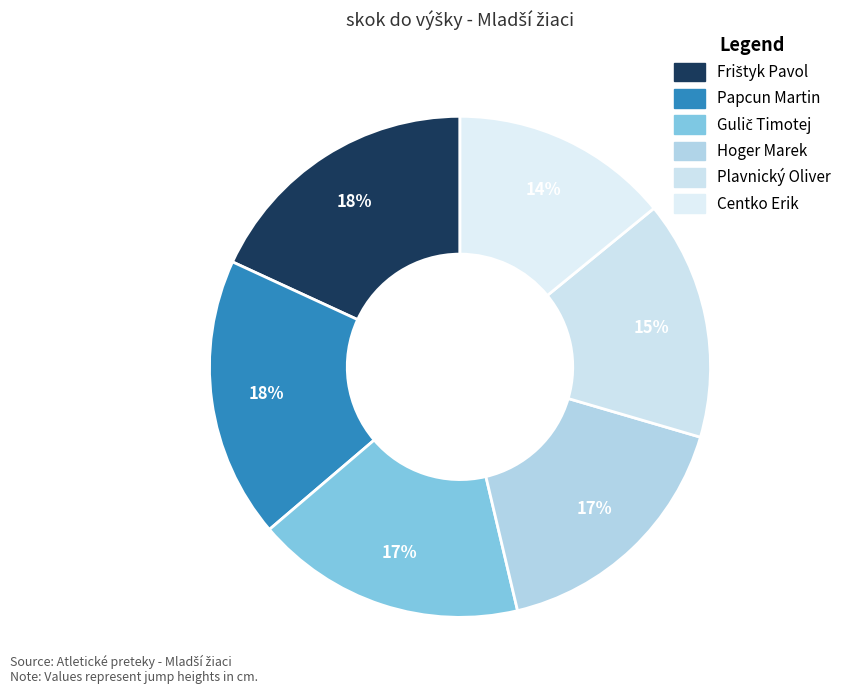

Does Centko Erik account for over 50% of the chart?

No